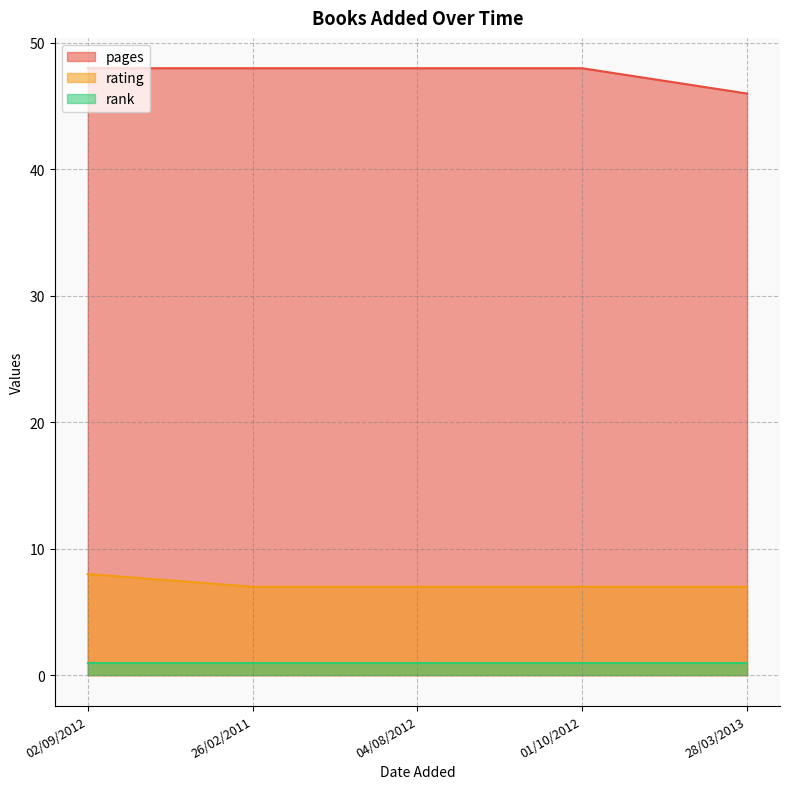

What is the minimum value for pages?

46